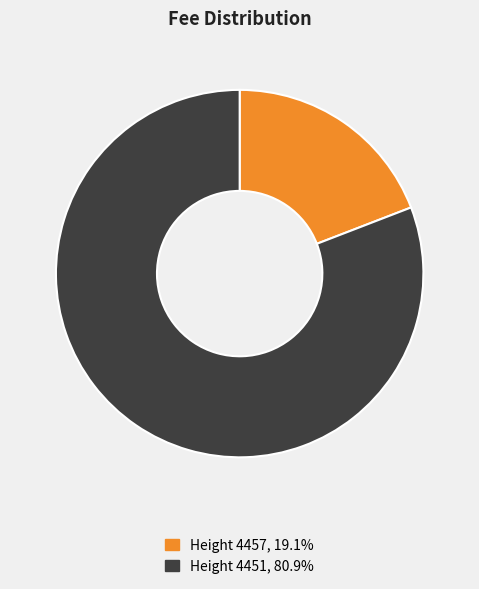

Do Height 4451 and Height 4457 together represent more than half of the pie?

Yes